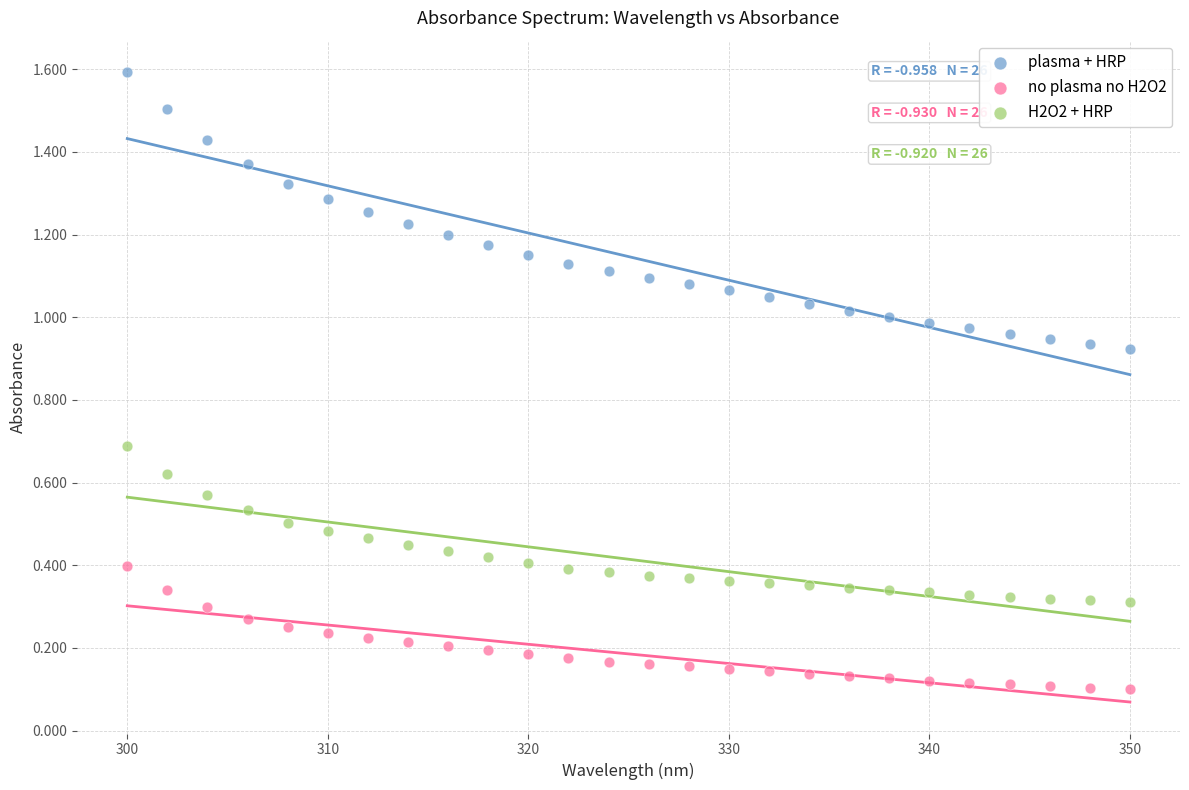

What is the X range (max minus min) for the scatter plot?

50.0